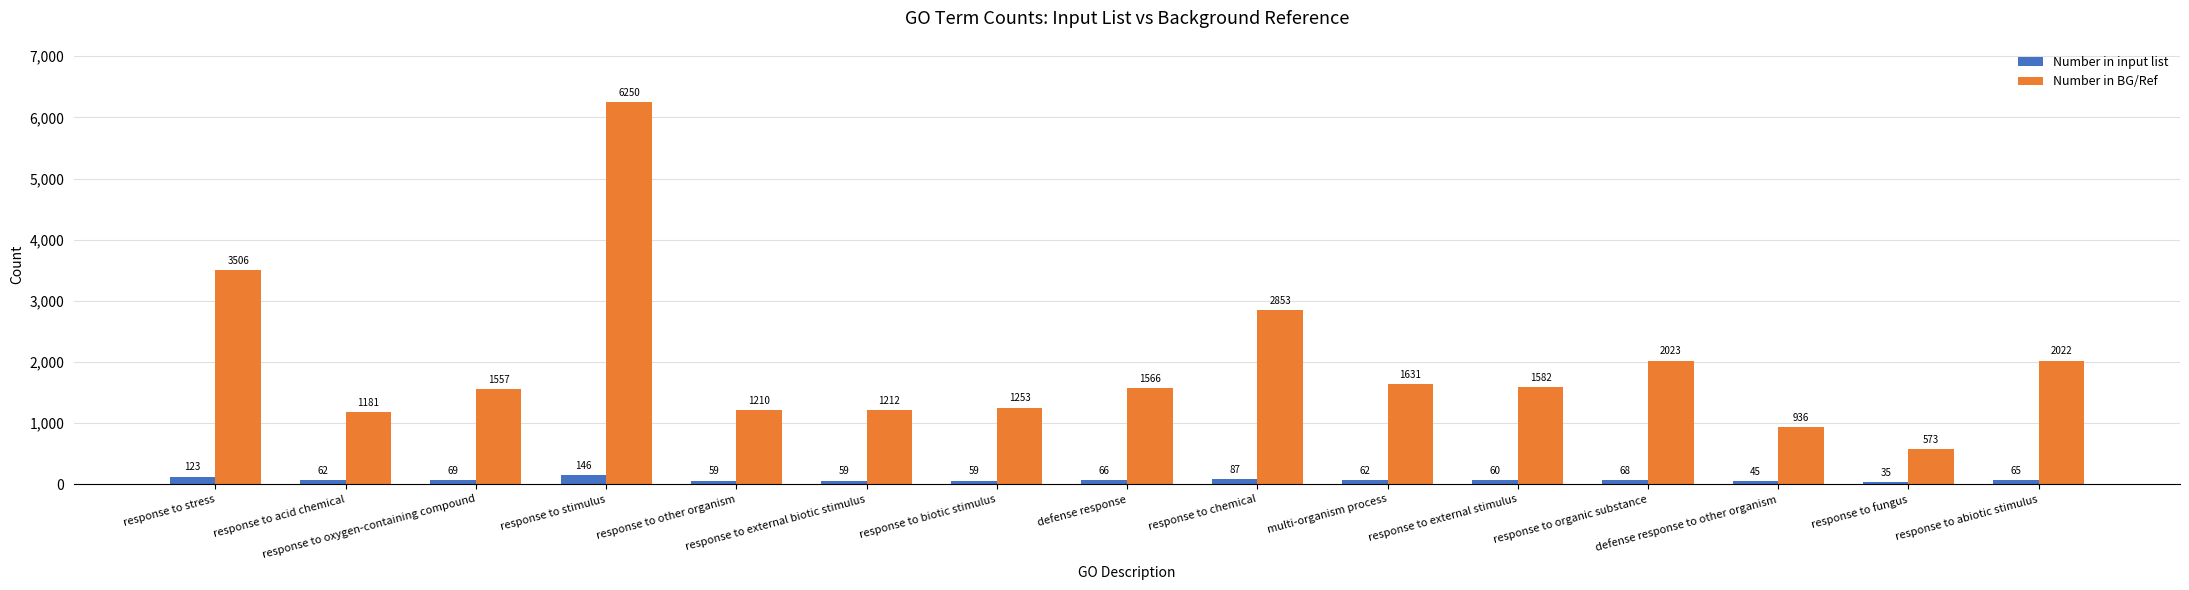

What is the value of the Number in input list bar at the 14th from the left?

35